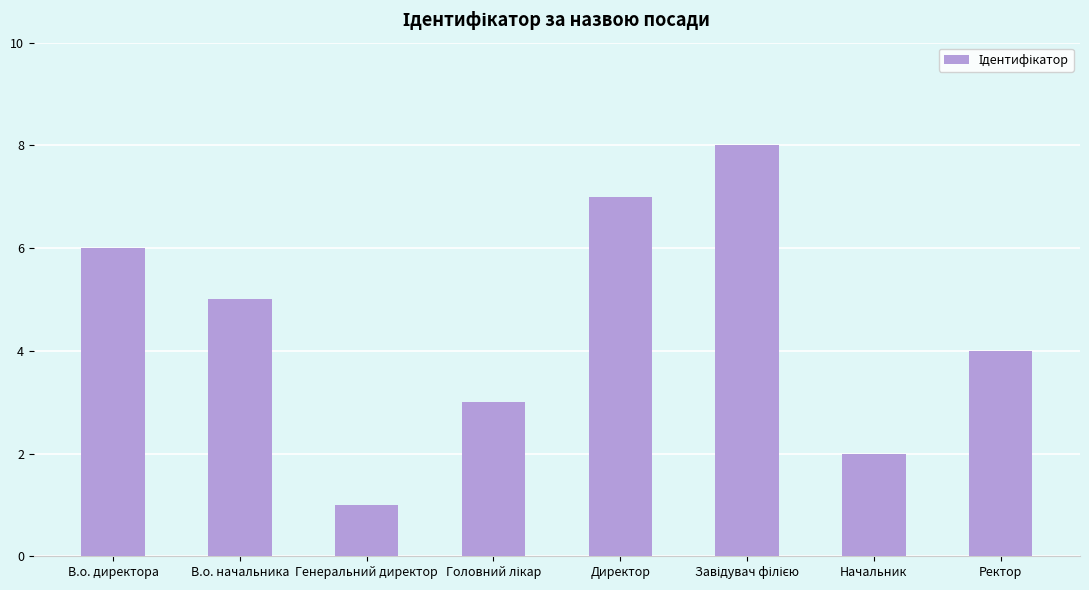

How many values are between 3 and 7?

5